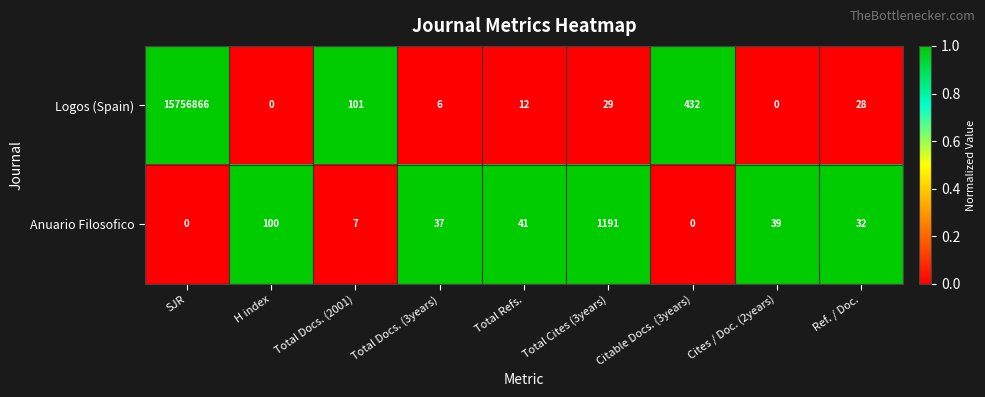

Between Total Docs. (2001) and Citable Docs. (3years), which series saw the biggest shift?

Logos (Spain)